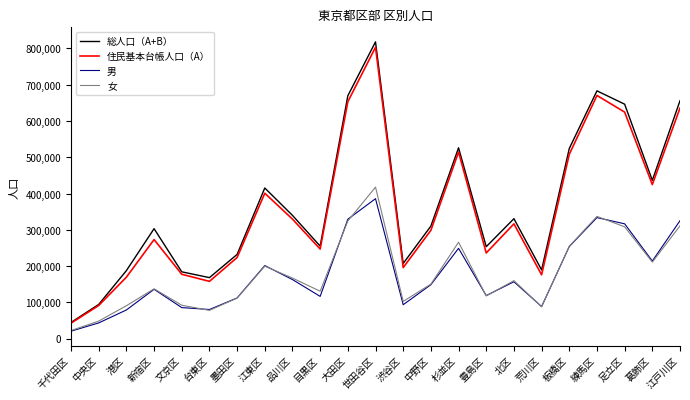

What is the approximate value of 女 at 杉並区?

265626